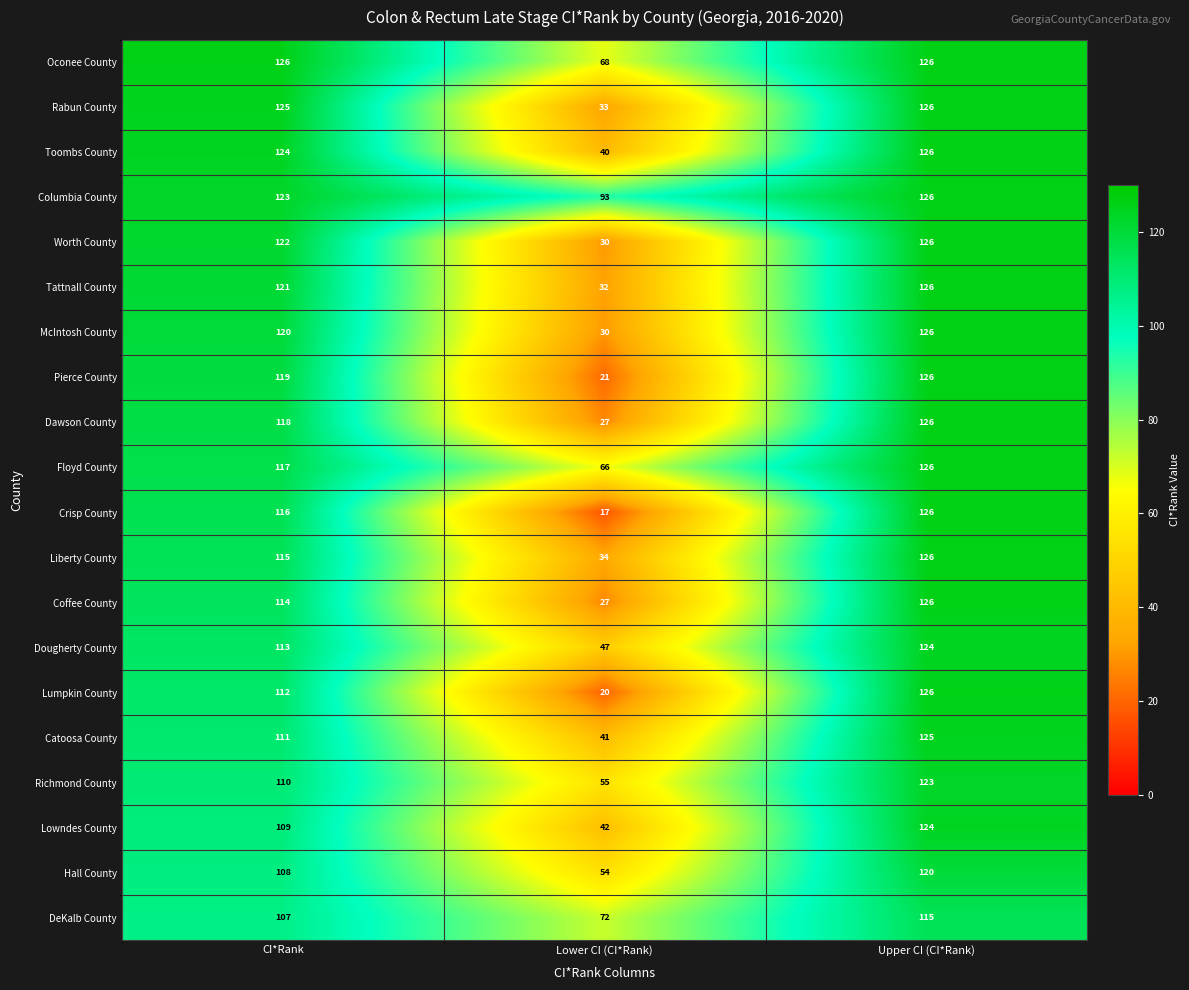

The Floyd County series shows 93 at Lower CI (CI*Rank). True or false?

False